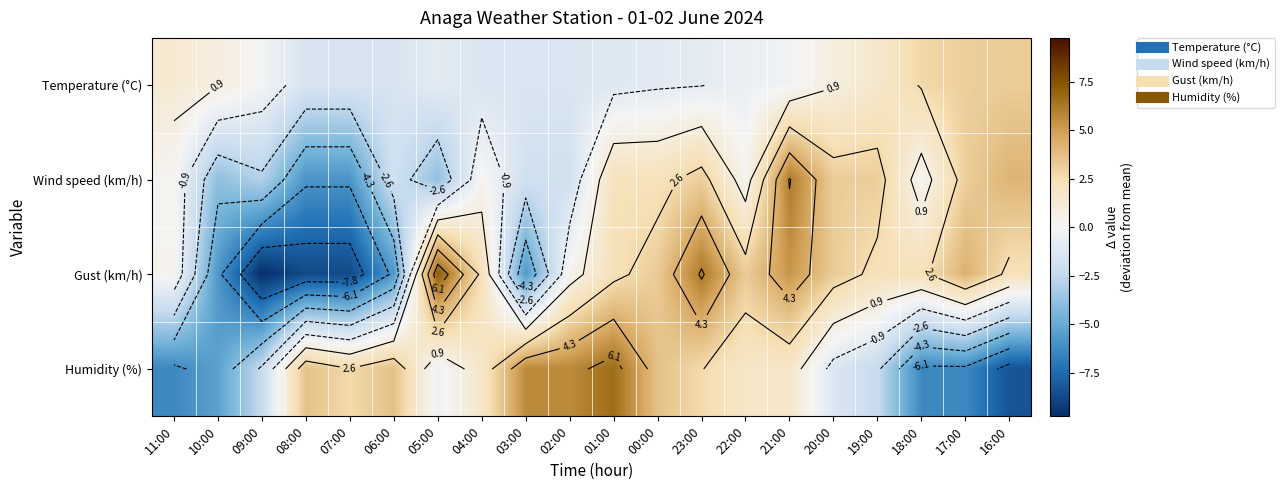

At how many categories does at least one series exceed 4?

8